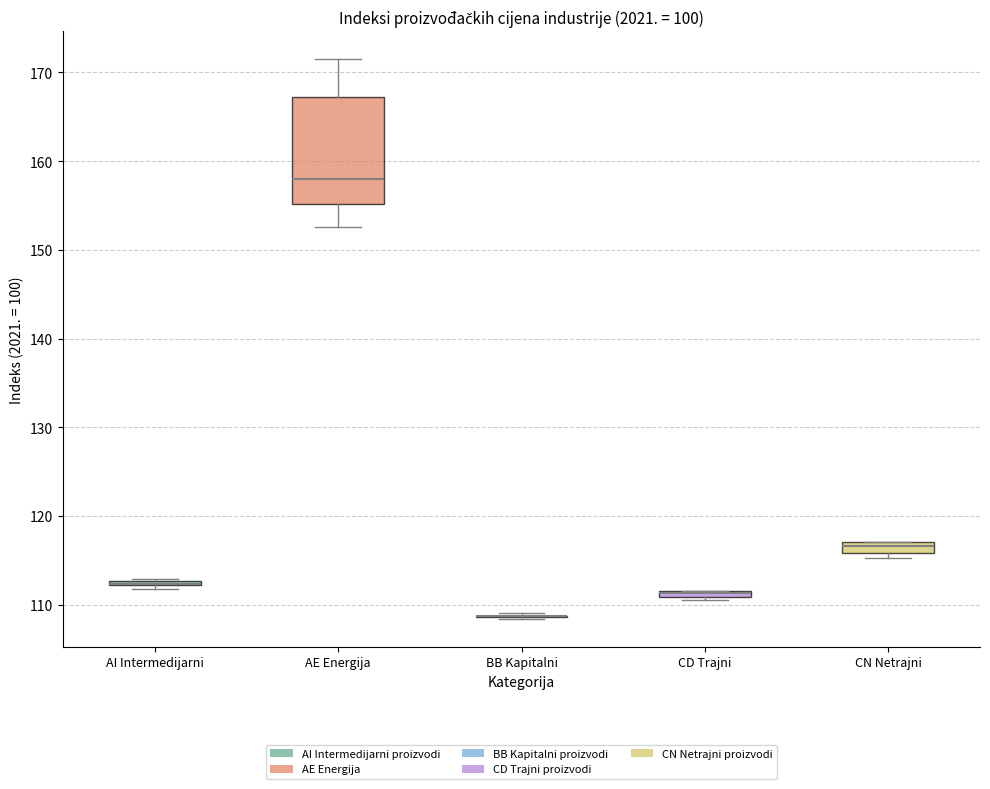

Comparing the boxes themselves (not the whiskers), which one is the tallest?

AE Energija